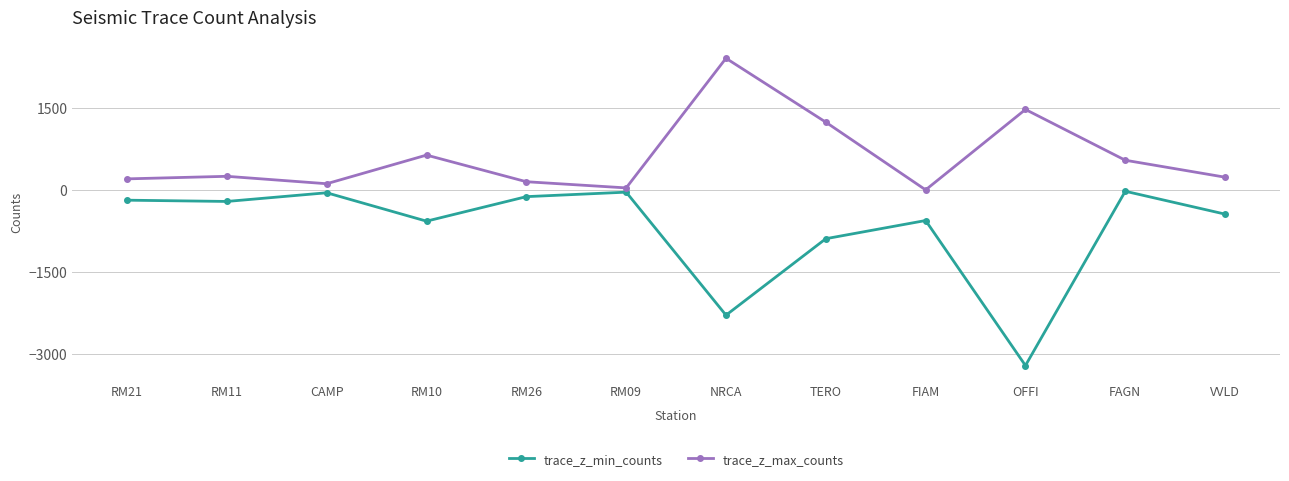

True or false: trace_z_max_counts and trace_z_min_counts cross at least once.

False